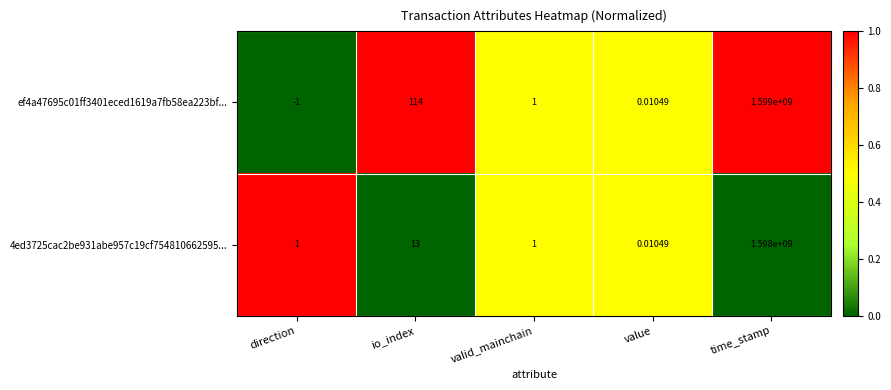

Rank the series by their maximum value, from lowest to highest.

4ed3725cac2be931abe957c19cf754810662595..., ef4a47695c01ff3401eced1619a7fb58ea223bf...